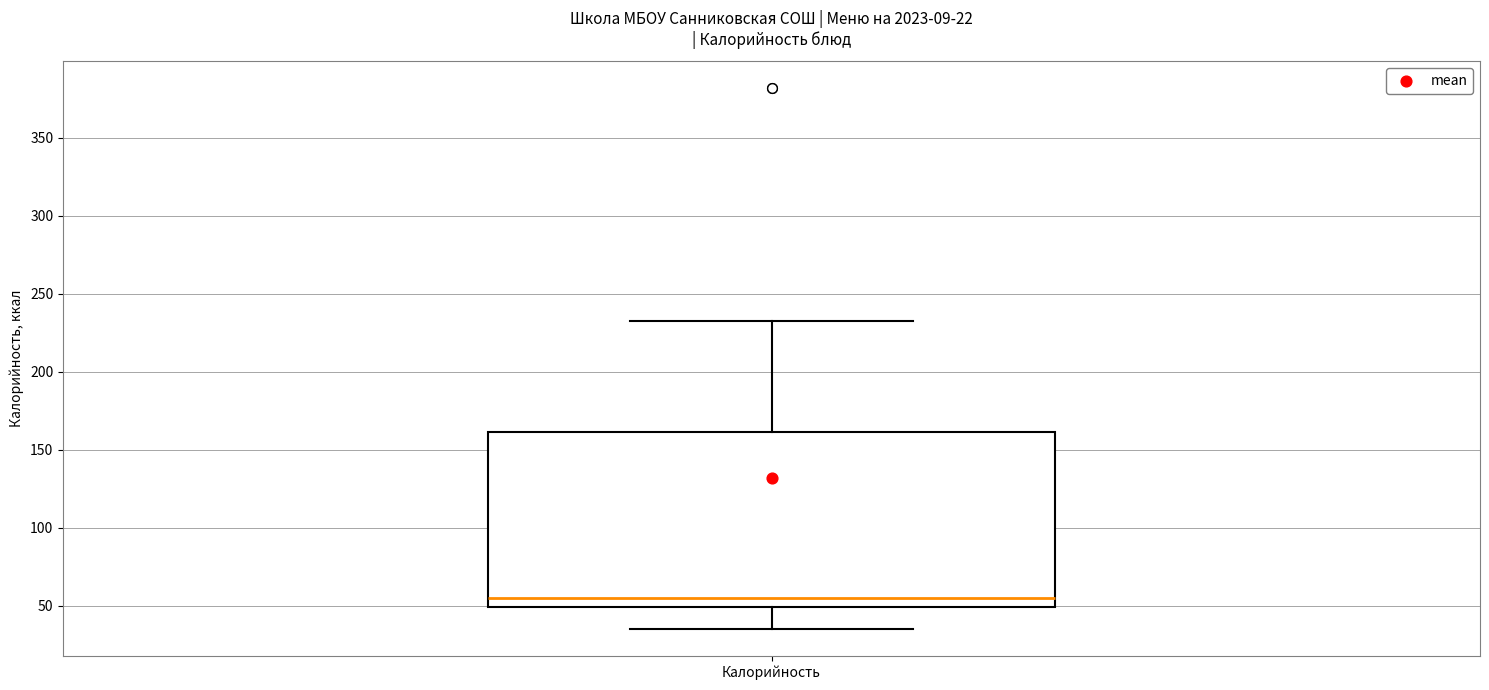

Transcribe this box plot: give where the median line is, the range the box spans, and where the two whiskers end, as read against the y-axis. The values are not printed on the chart, so give them approximately, as read against the axis.

median 55, box 50 to 160, whiskers 35 to 235